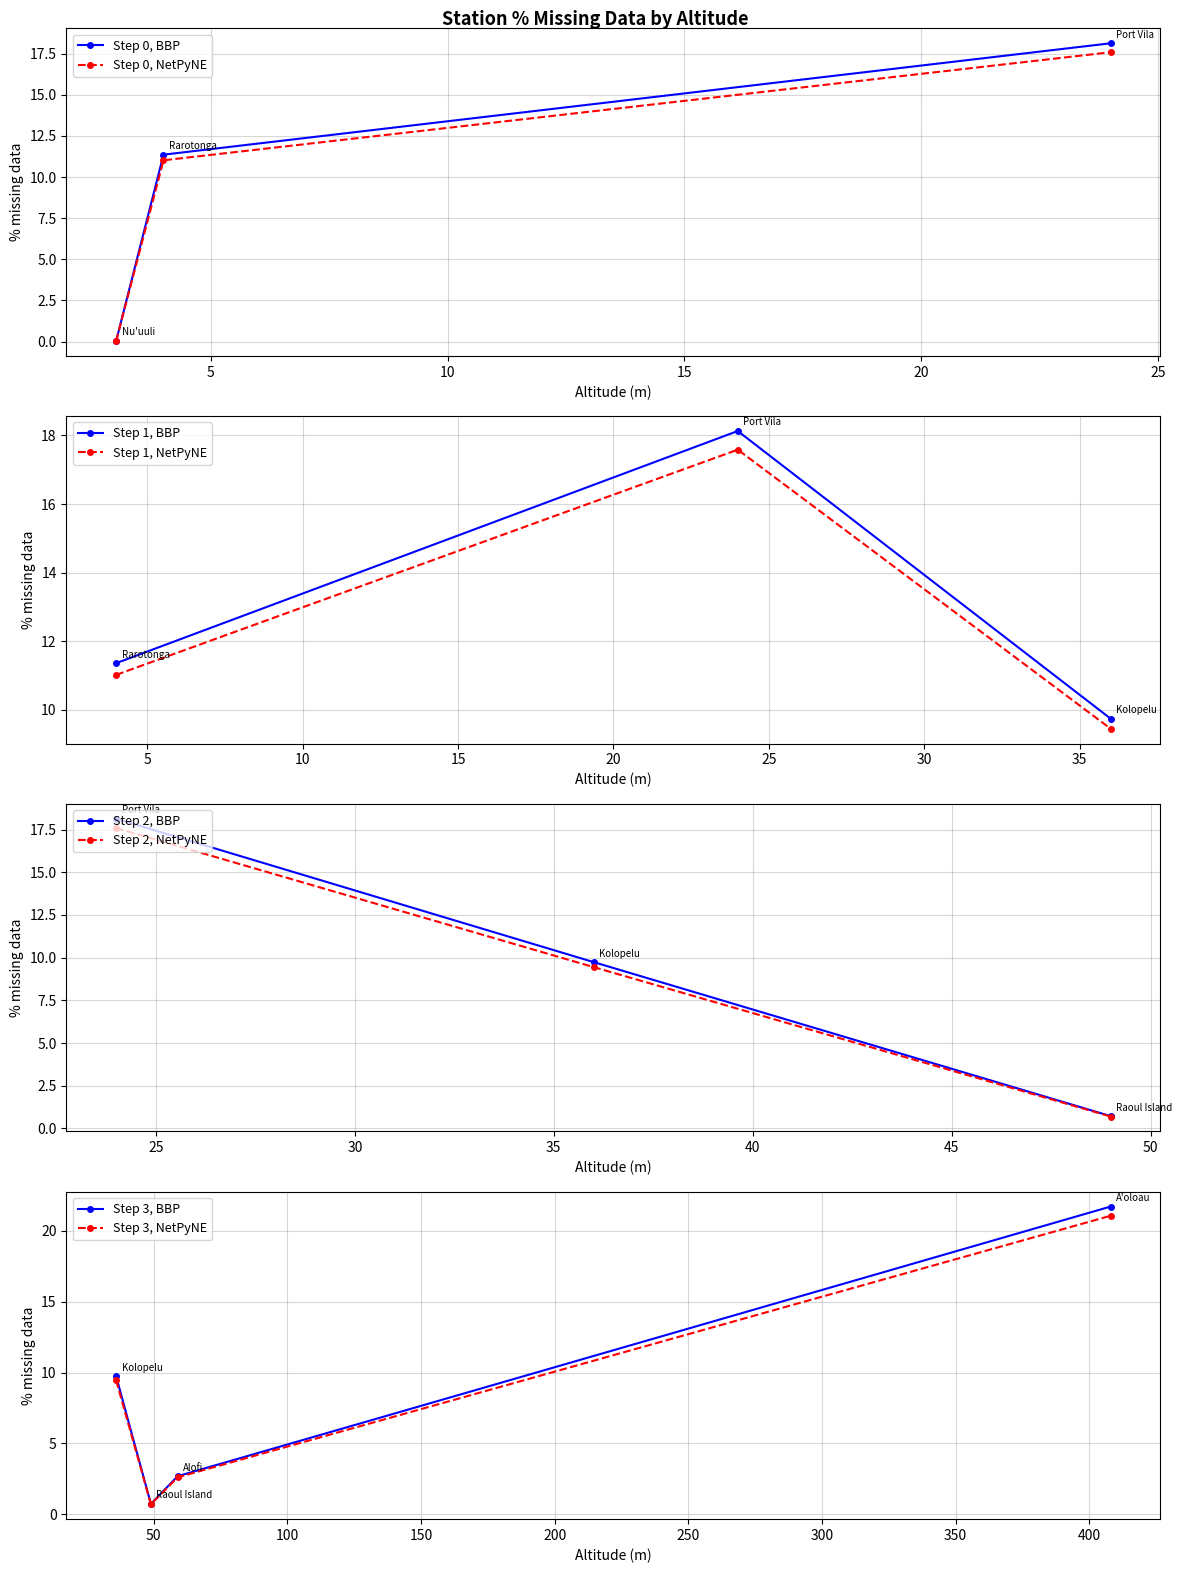

Read the value at Port Vila.

18.1